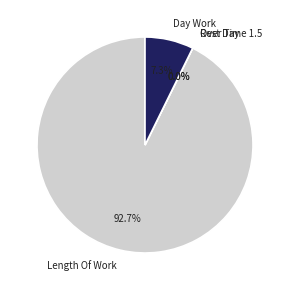

To the nearest percent, what is the difference between the Length Of Work and Day Work slice percentages?

85%